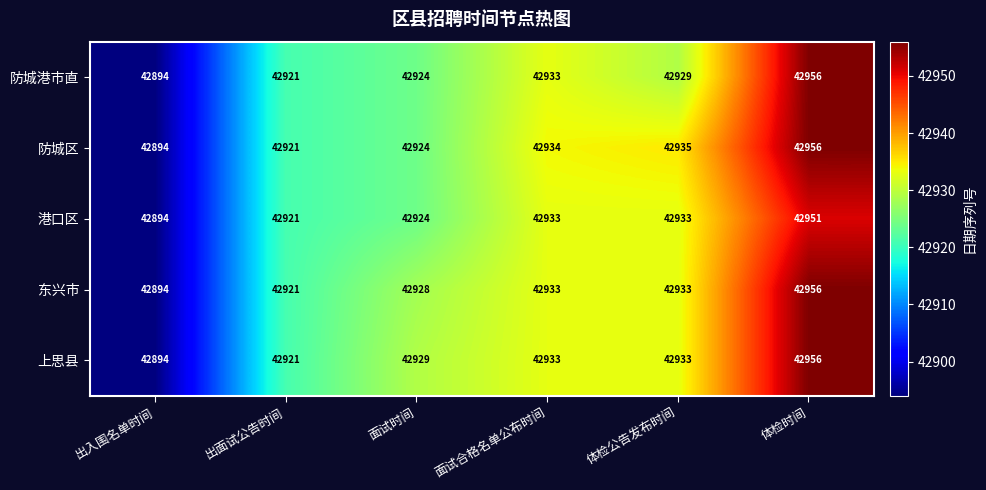

At which label does 上思县 reach its minimum?

出入围名单时间